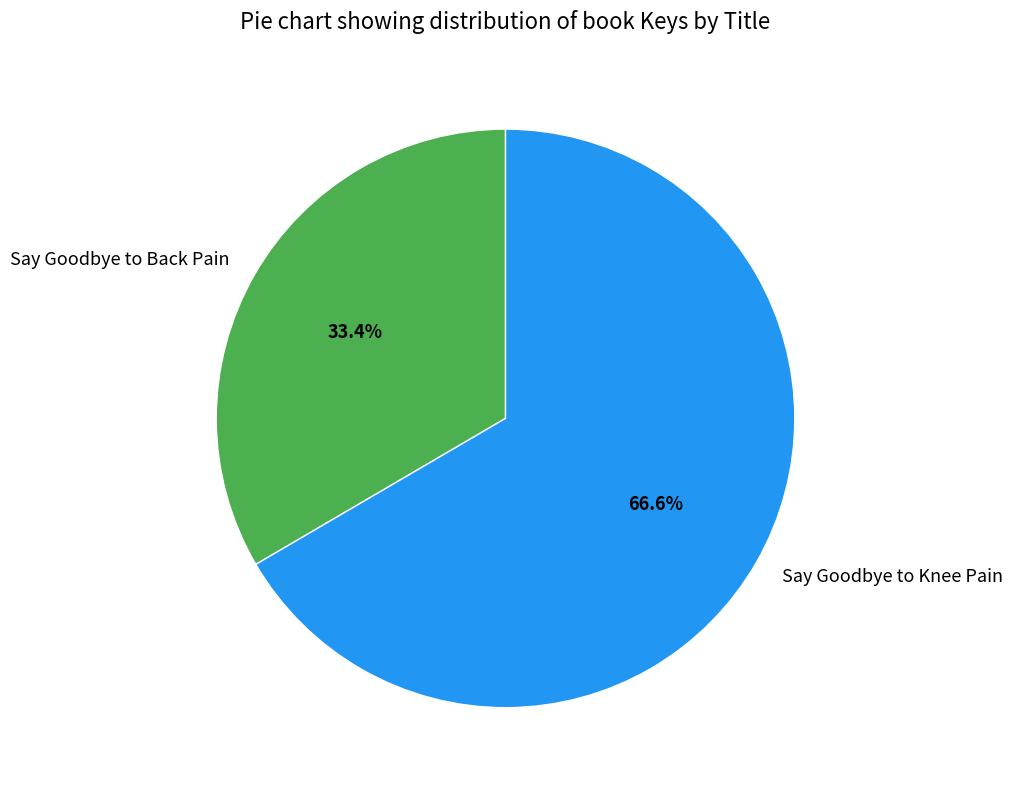

Count the number of slices in the pie.

2